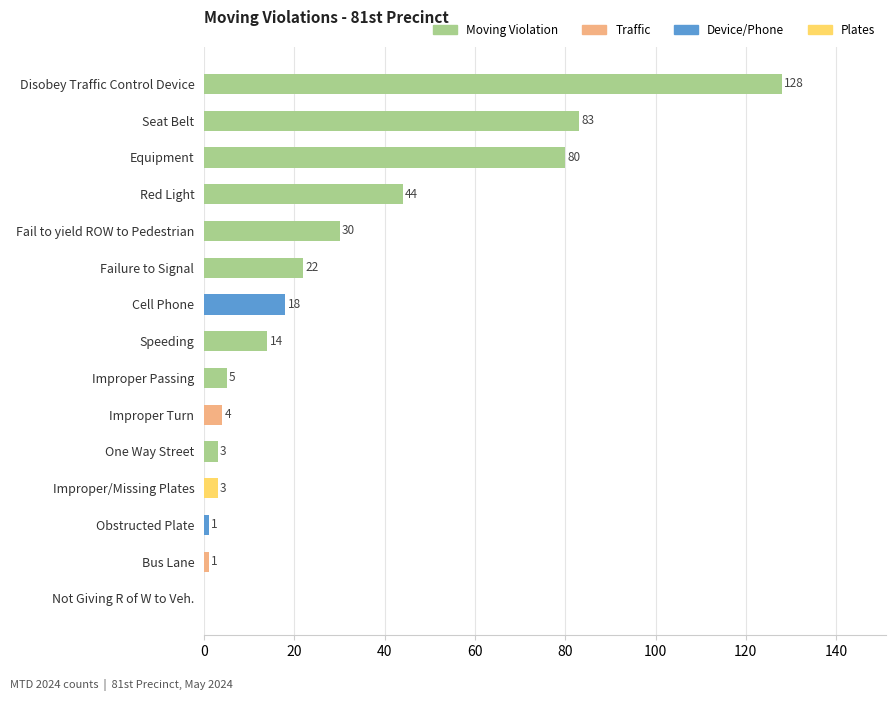

True or false: the data shows 3 at Improper/Missing Plates.

True